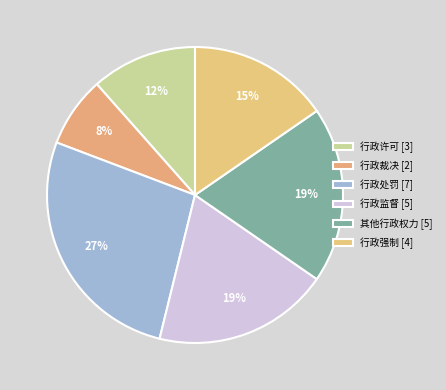

Approximately how many times larger is the value at 行政许可 compared to 行政裁决?

1.5